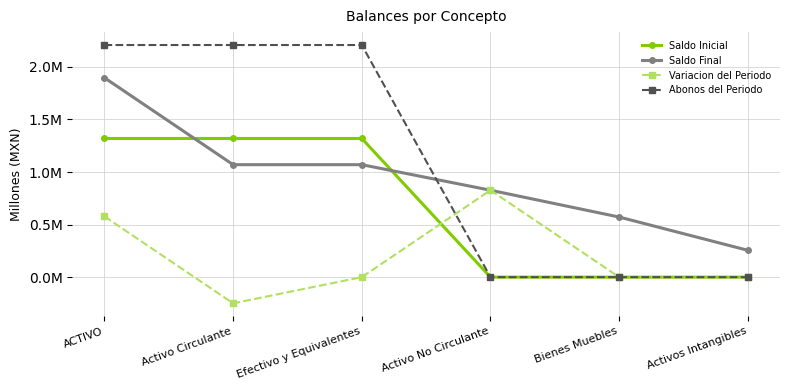

At ACTIVO, list the series in order from largest to smallest.

Abonos del Periodo, Saldo Final, Saldo Inicial, Variacion del Periodo